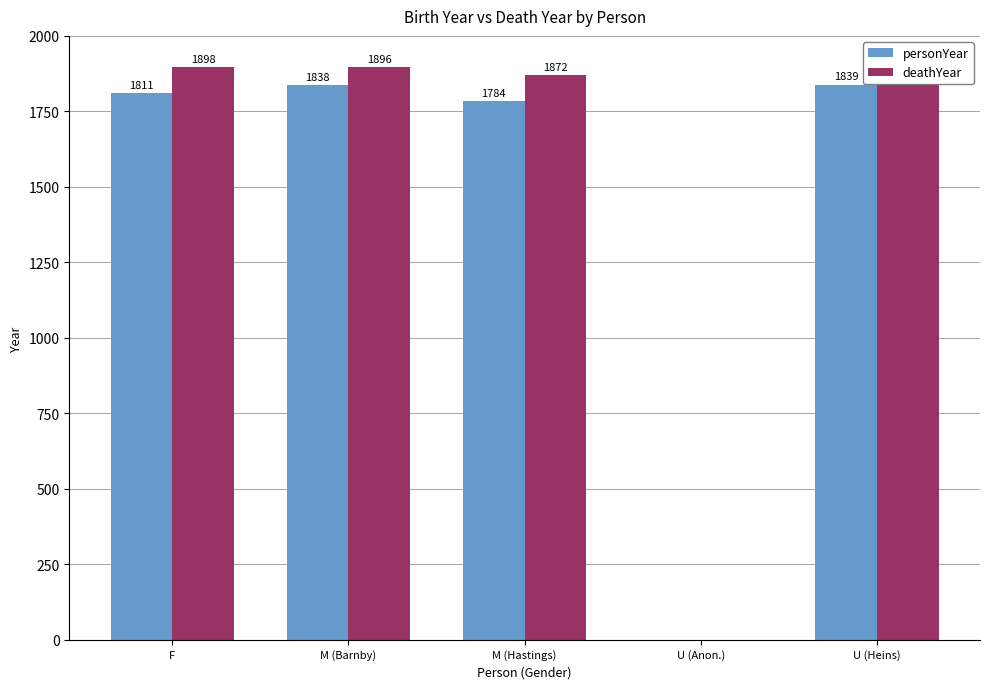

At which category is the sum across all series the highest?

U (Heins)